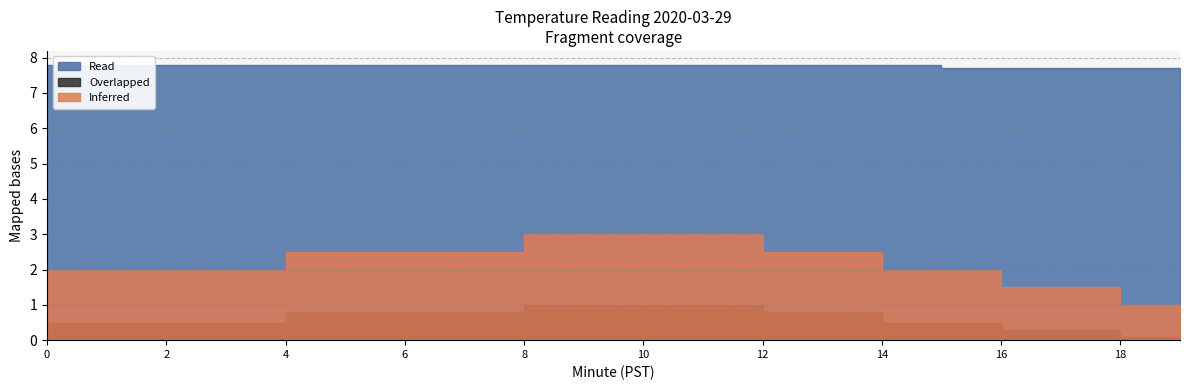

True or false: Read and Overlapped cross at least once.

False